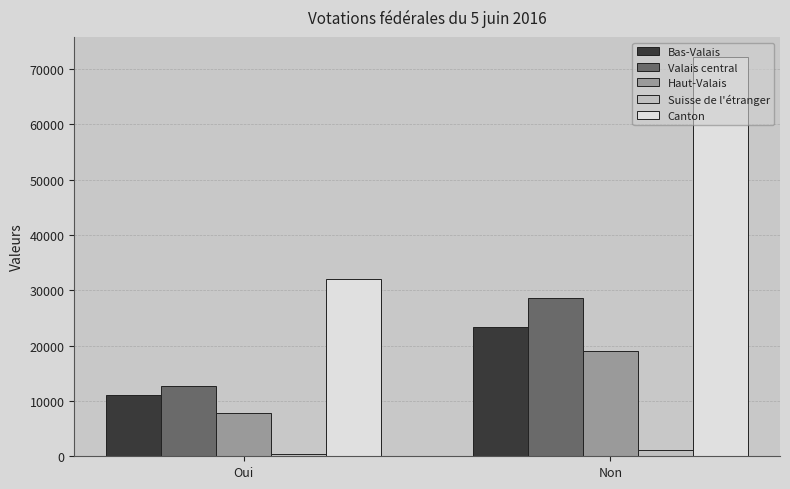

Which series has the largest total across all categories?

Canton